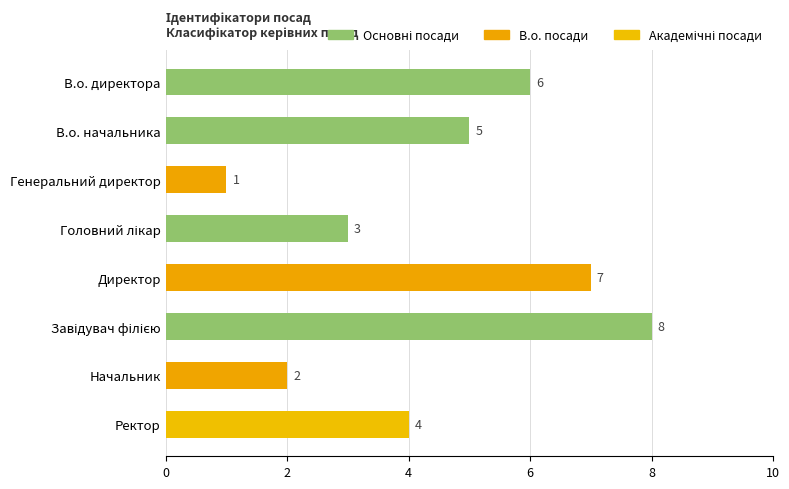

At which category does the chart reach its minimum across all series?

Генеральний директор